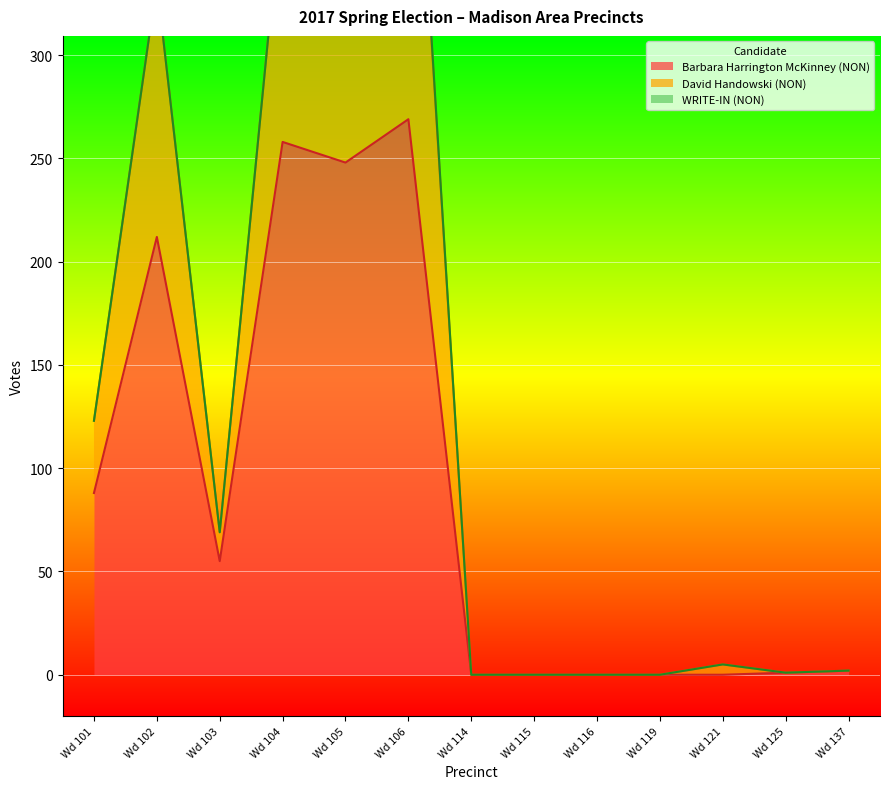

True or false: Barbara Harrington McKinney (NON) has a value of 0 at Wd 115.

True